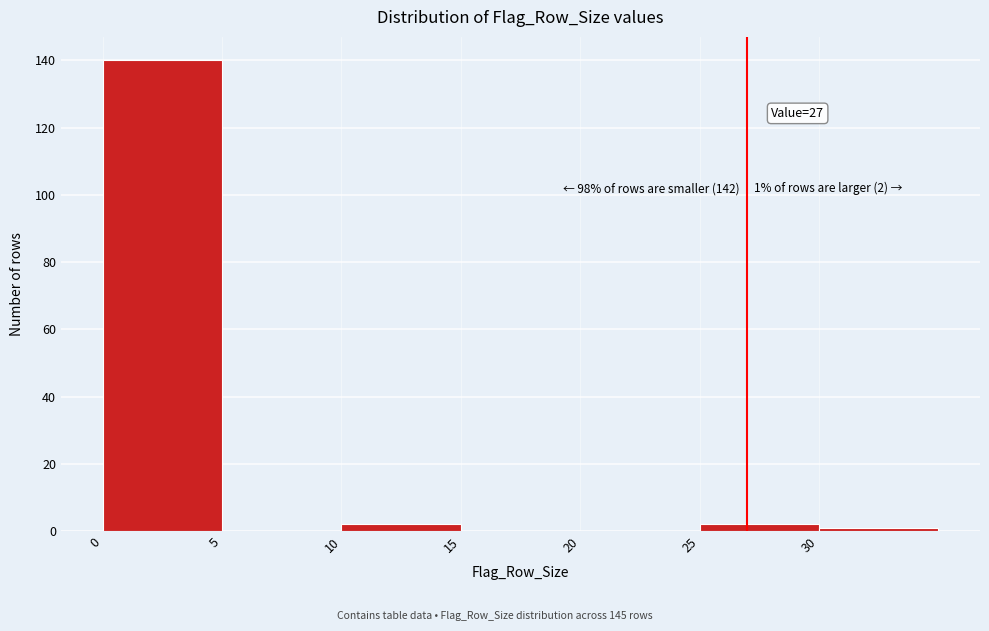

Which range on the x-axis has the tallest bar?

0 to 5